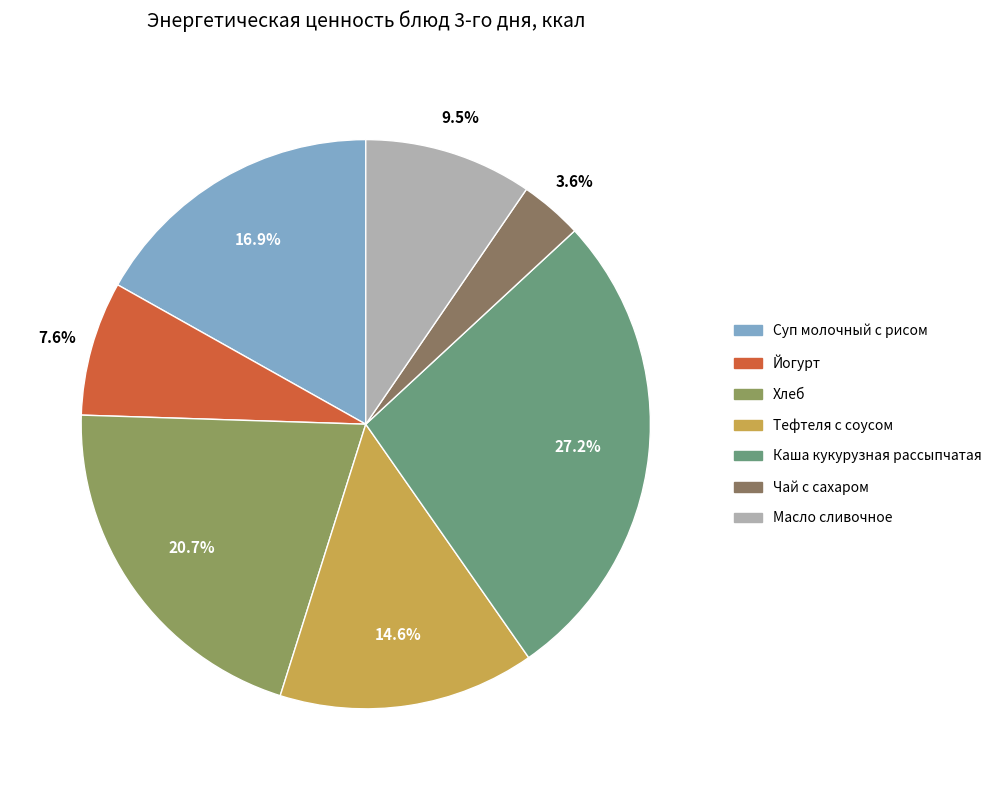

How many slices are in this pie chart?

7